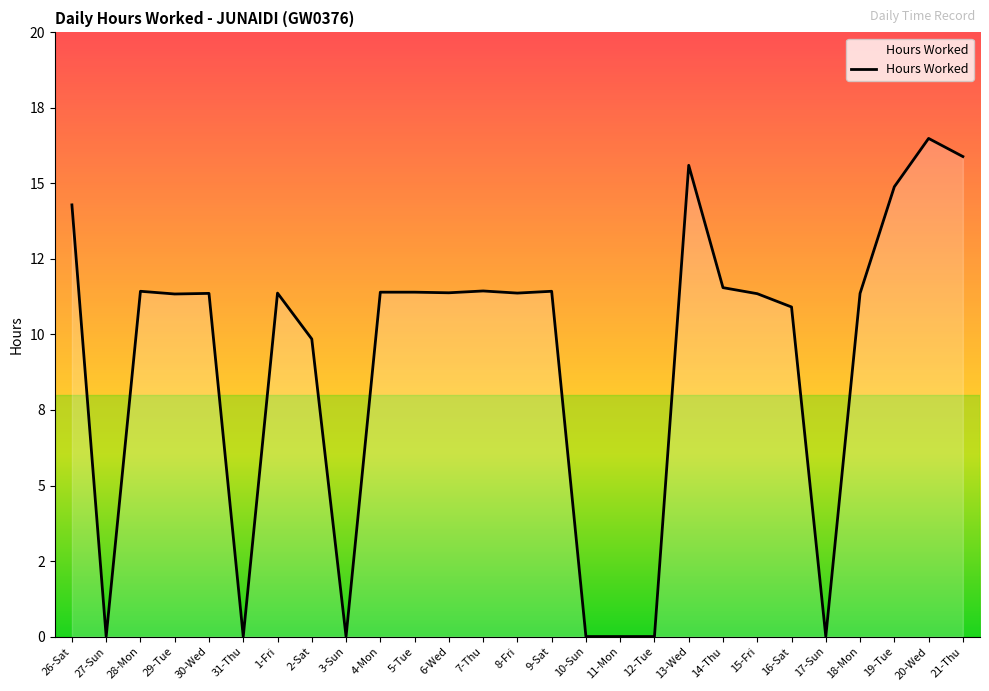

Reading right to left, extract all data points from this chart.

21-Thu=15.9	20-Wed=16.5	19-Tue=14.9	18-Mon=11.4	17-Sun=0.0	16-Sat=10.9	15-Fri=11.3	14-Thu=11.6	13-Wed=15.6	12-Tue=0.0	11-Mon=0.0	10-Sun=0.0	9-Sat=11.4	8-Fri=11.4	7-Thu=11.4	6-Wed=11.4	5-Tue=11.4	4-Mon=11.4	3-Sun=0.0	2-Sat=9.8	1-Fri=11.4	31-Thu=0.0	30-Wed=11.4	29-Tue=11.3	28-Mon=11.4	27-Sun=0.0	26-Sat=14.3